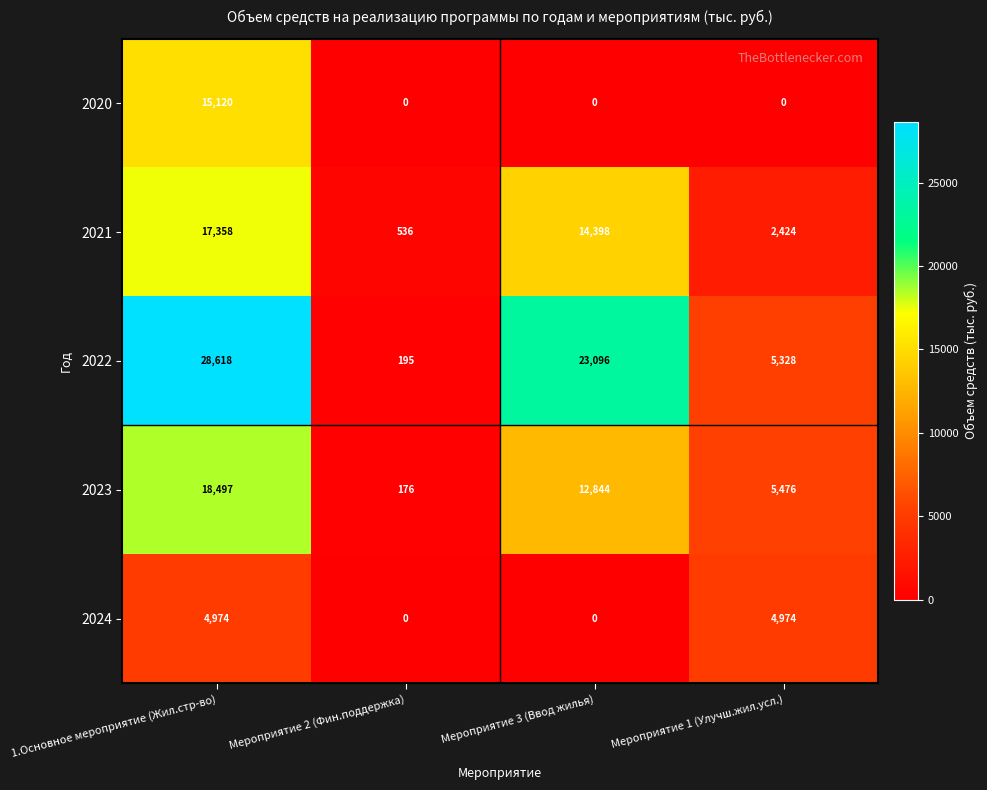

Count the 2022 values in the range 5328 to 28618.

3